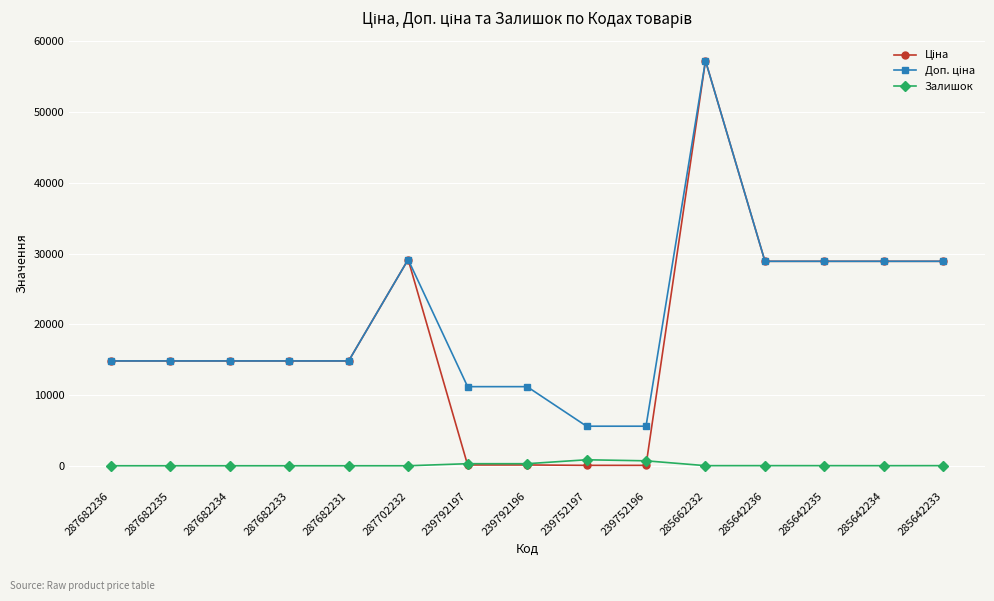

What is the maximum value shown in the chart?

57258.0